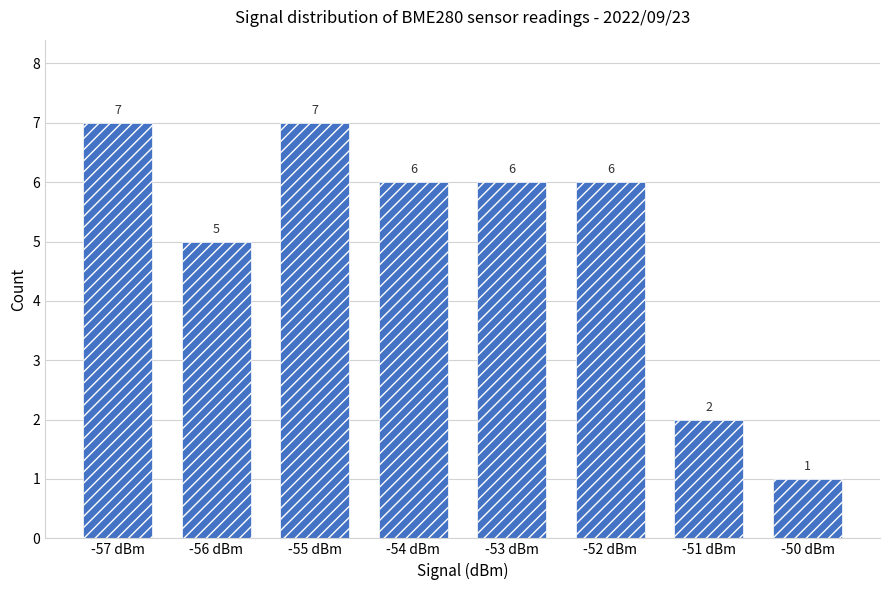

At which label does the data first exceed 6?

-57 dBm